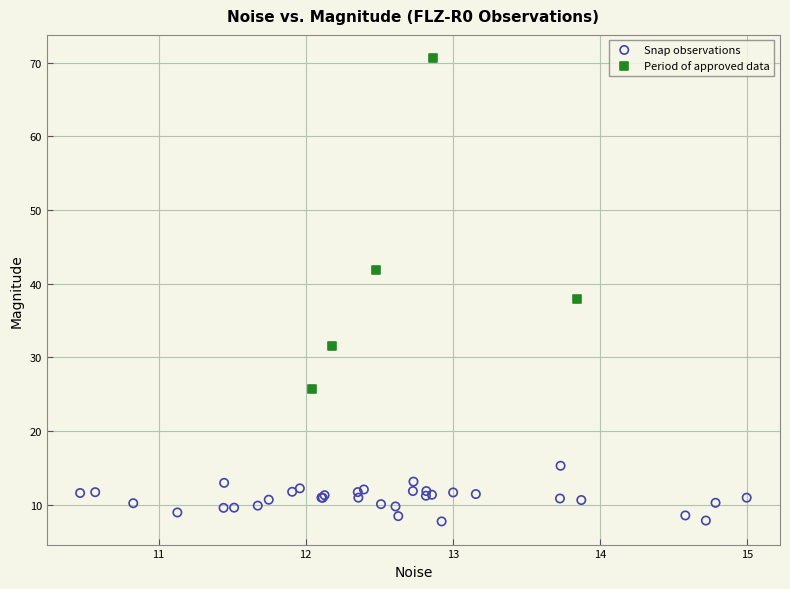

Which series contains the lowest Y value?

Snap observations